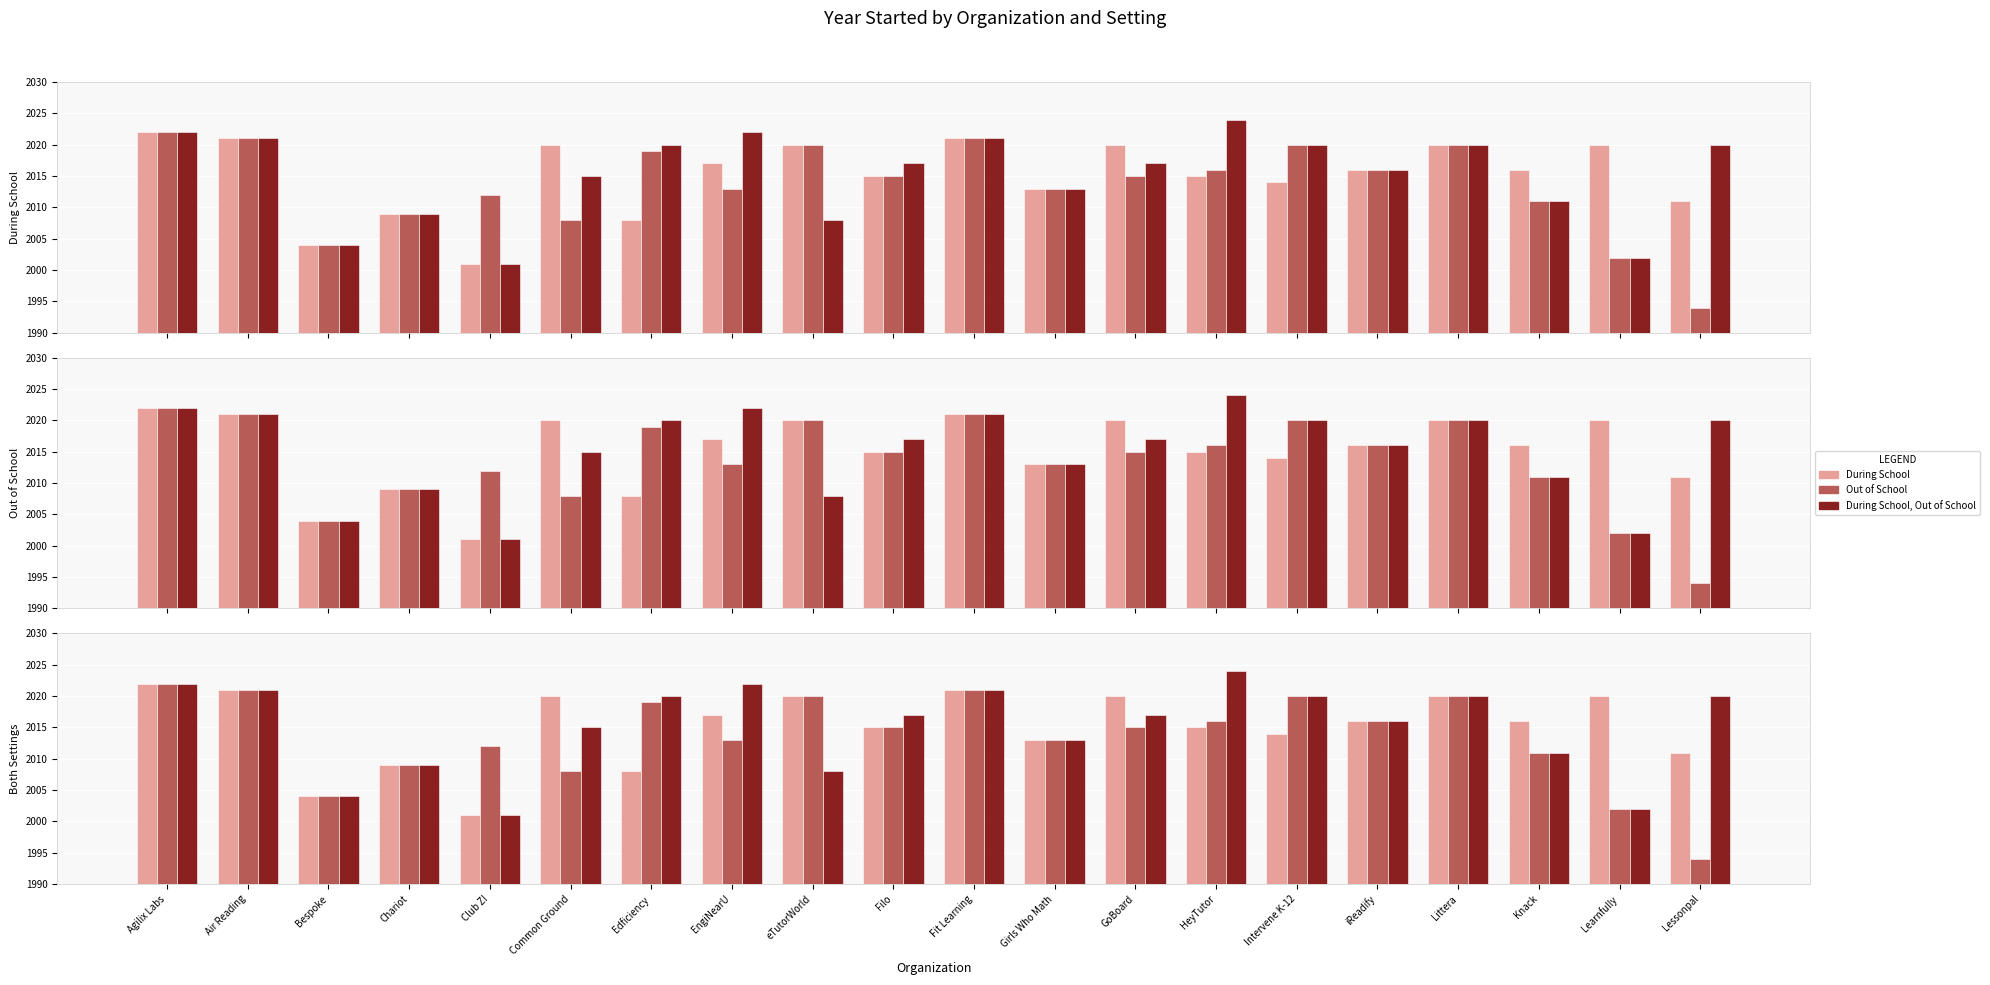

What is the maximum value shown in the chart?

2024